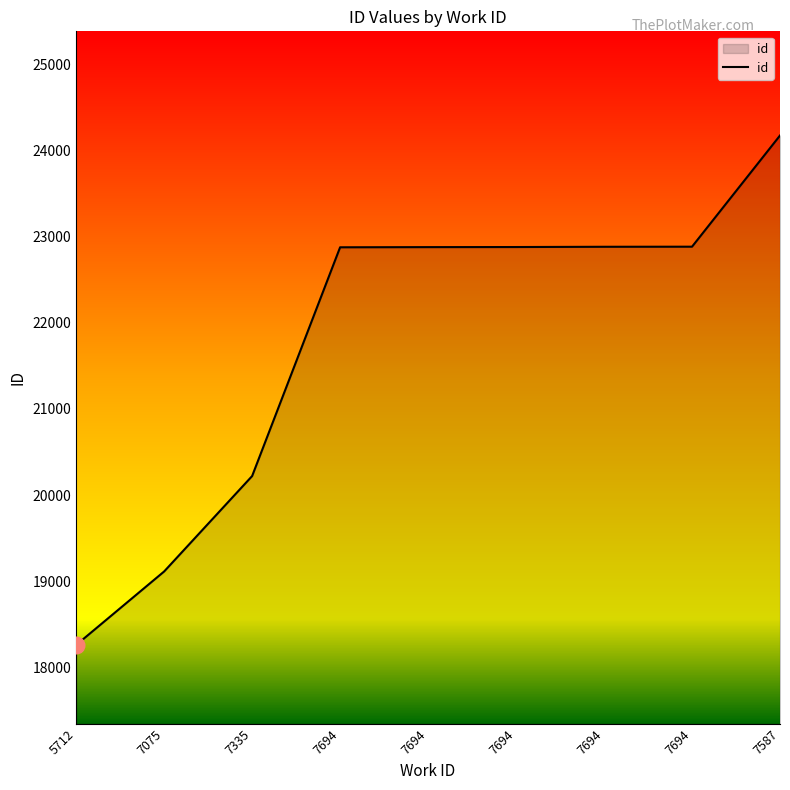

List the labels in order of value, largest first.

7587, 7694, 7694, 7694, 7694, 7694, 7335, 7075, 5712